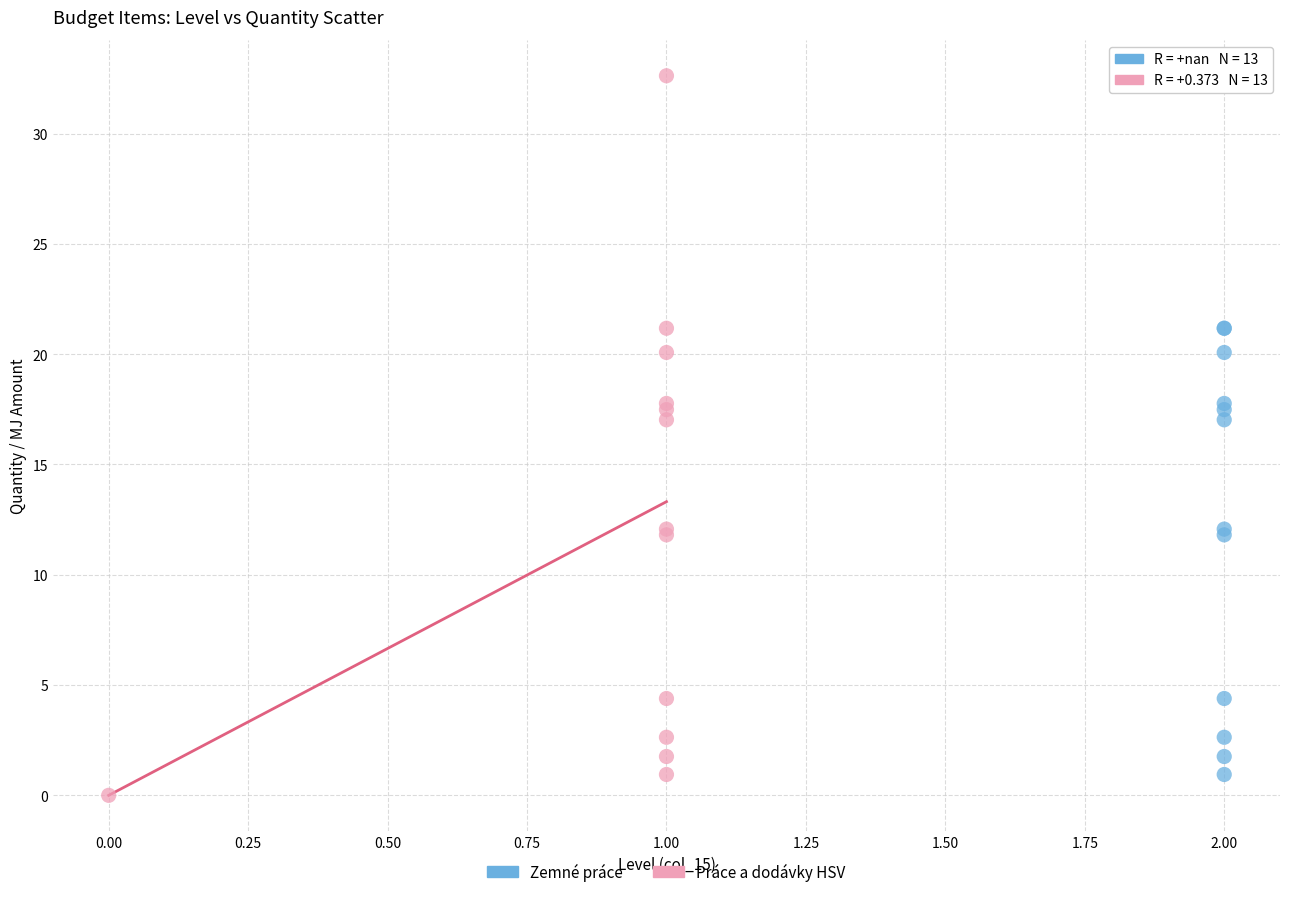

Which series has the widest spread of Y values?

Práce a dodávky HSV